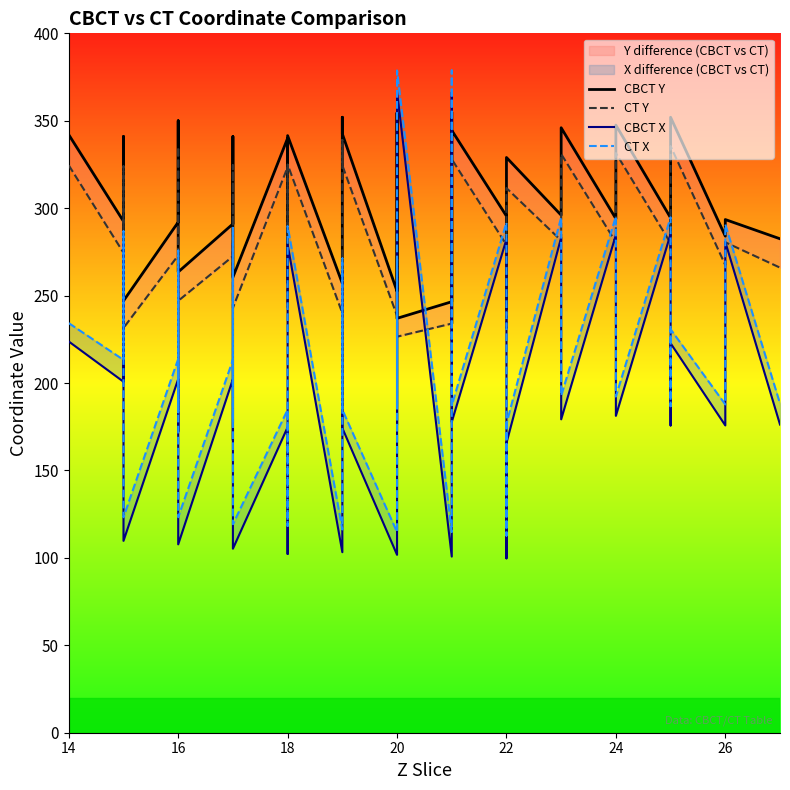

True or false: CBCT Y and CT Y intersect in this chart.

False